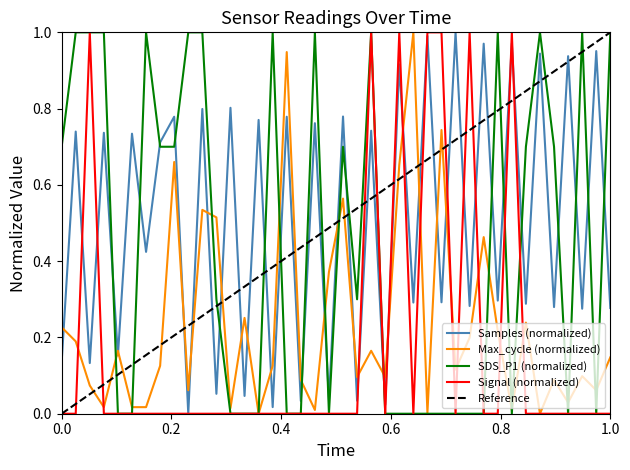

Which series ends up on top after the final intersection of Samples (normalized) and Max_cycle (normalized)?

Samples (normalized)